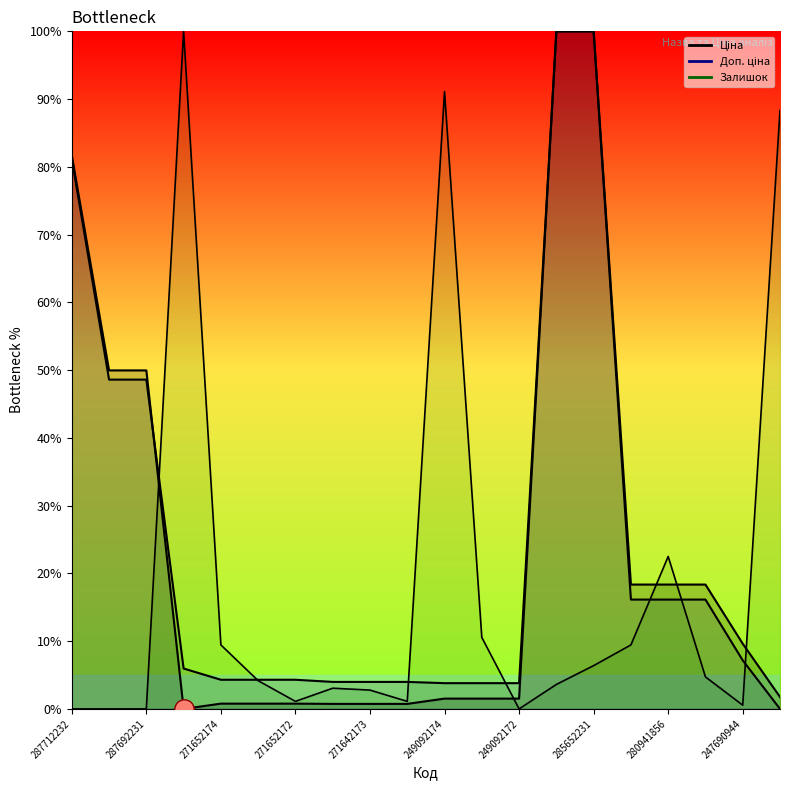

What is the average value of the Доп. ціна series?

23.8